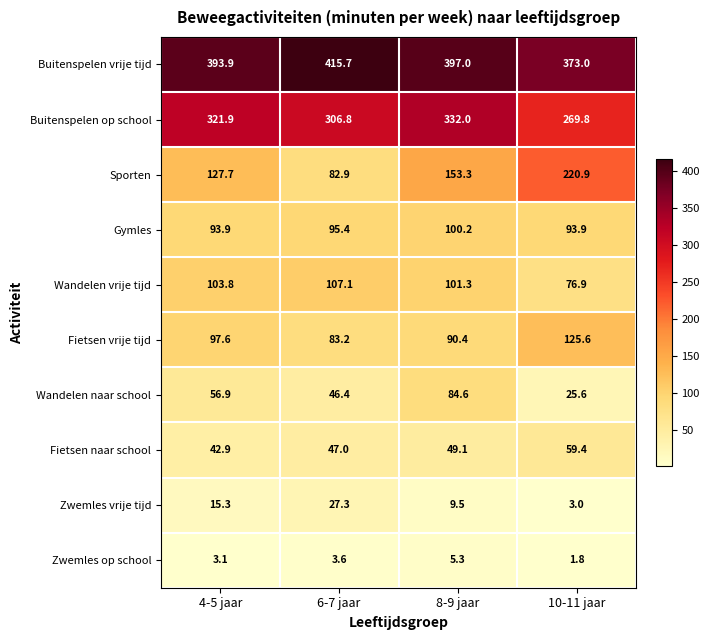

At how many categories does at least one series exceed 159?

4